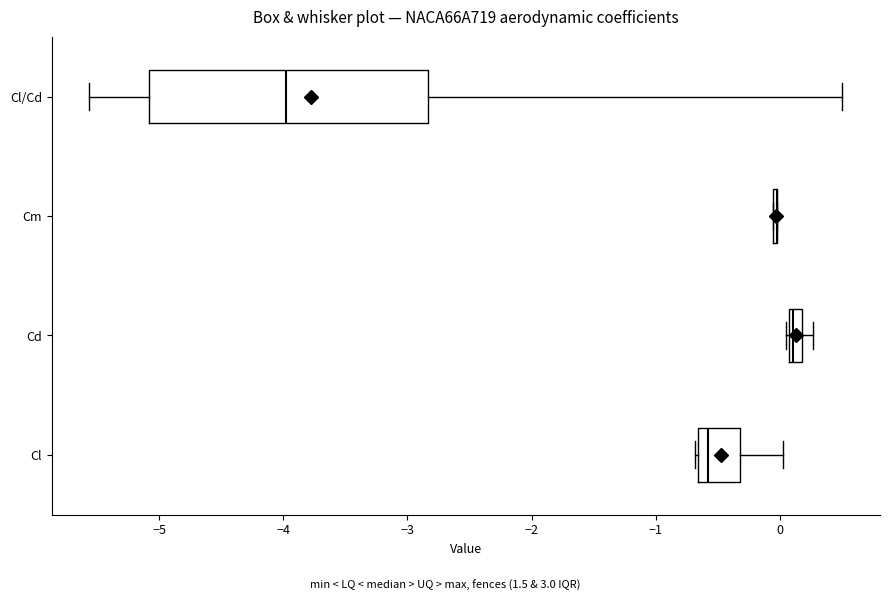

Which box is the widest, from its left edge to its right edge?

Cl/Cd